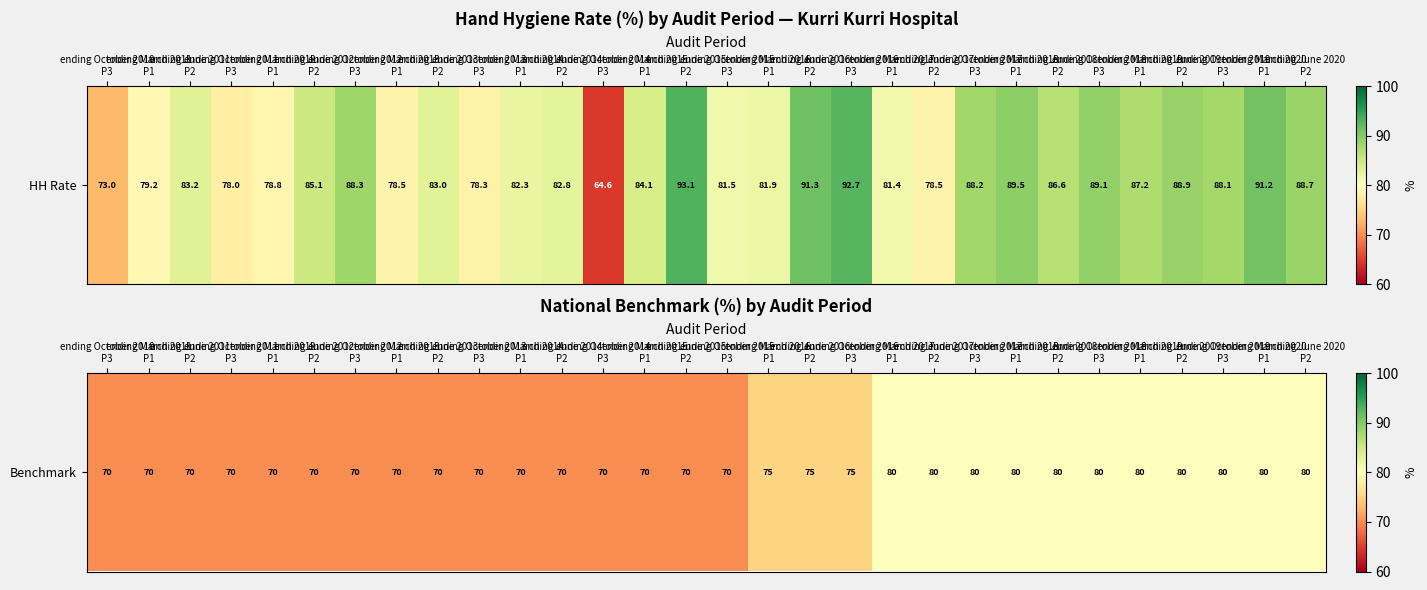

The chart shows a value of 80 at ending March 2020
P1. True or false?

True